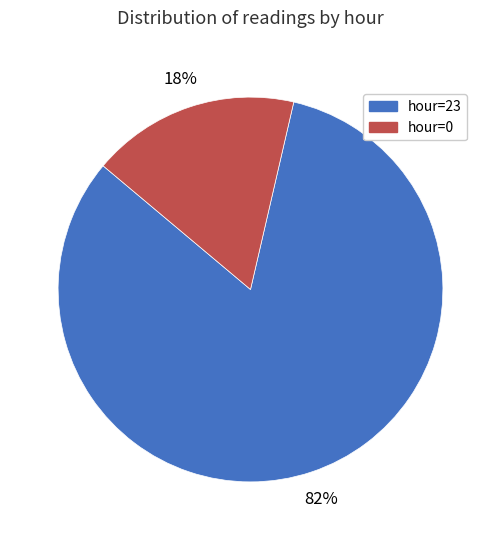

Which has a higher value, hour=23 or hour=0?

hour=23